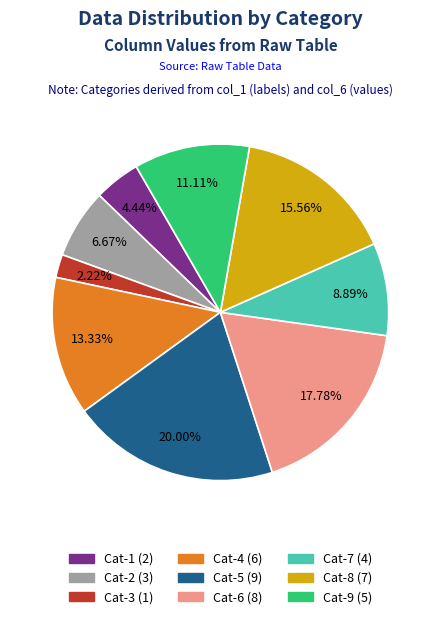

Does any single category account for the majority?

No